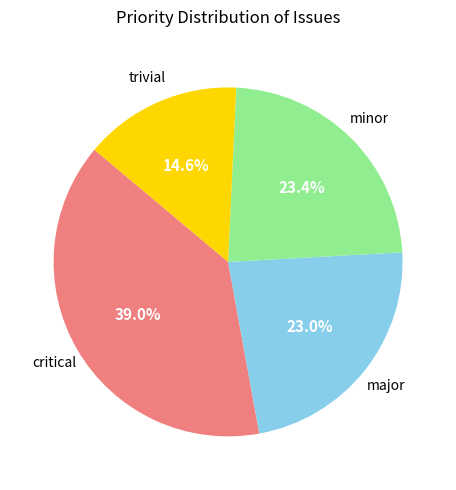

How much of the chart is everything except critical?

61.0%